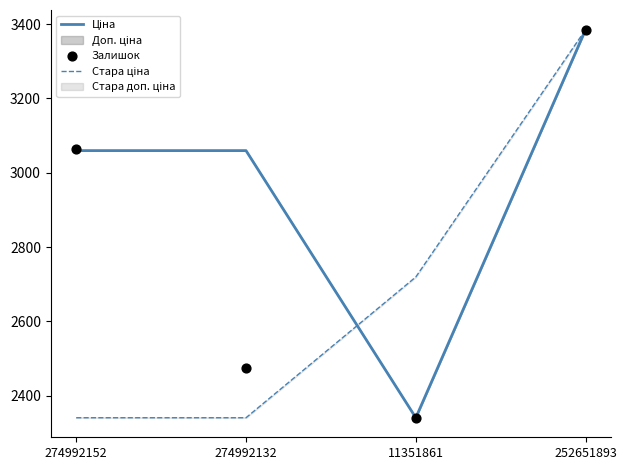

Is the value of Стара ціна at 252651893 greater than the value of Ціна at 252651893?

No